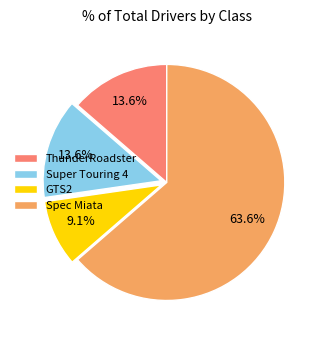

To the nearest percent, what portion does ThunderRoadster represent?

14%